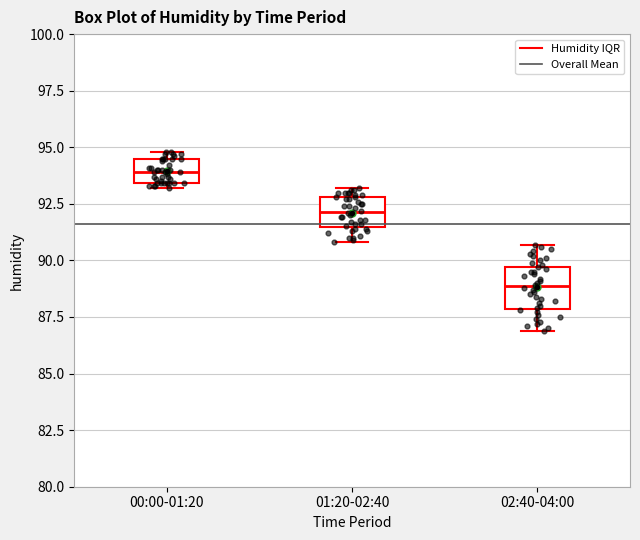

Which box's median line is the lowest?

02:40-04:00